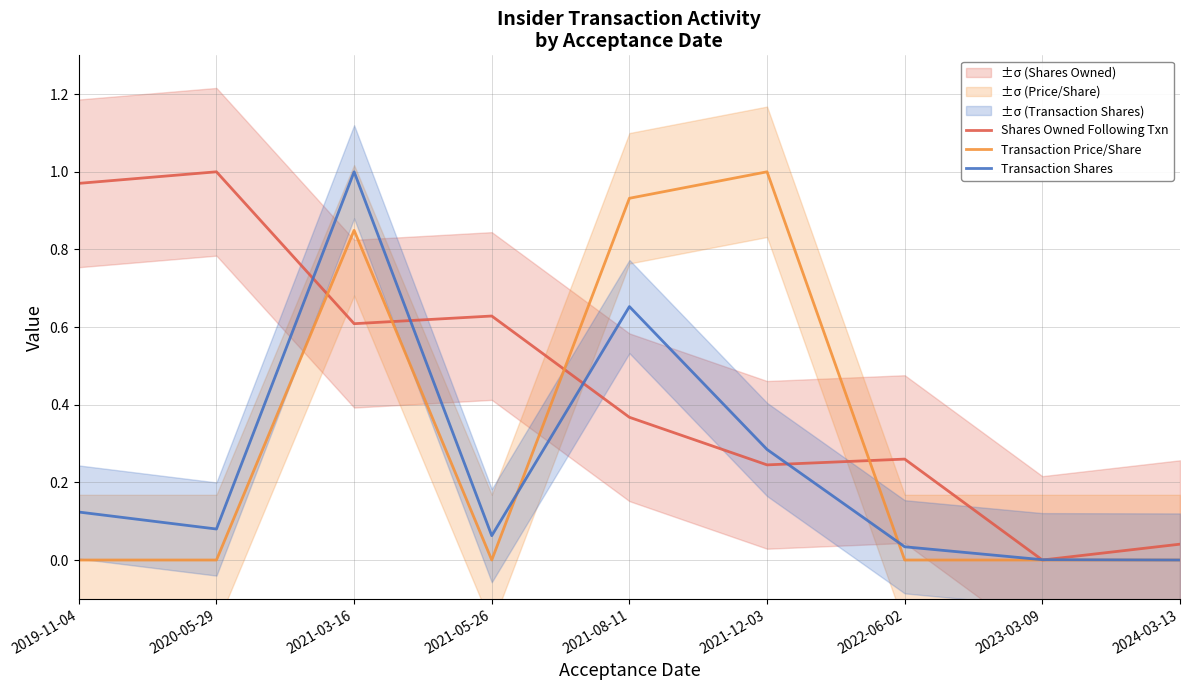

What position from the right is 2021-08-11?

5